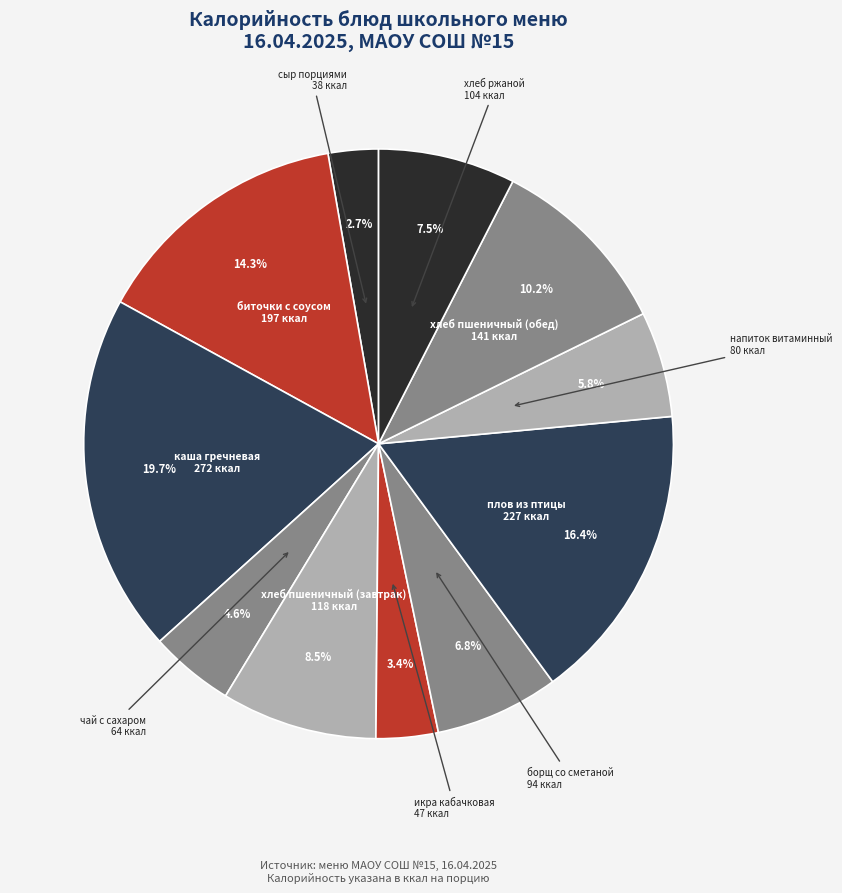

How many segments does this pie chart have?

11